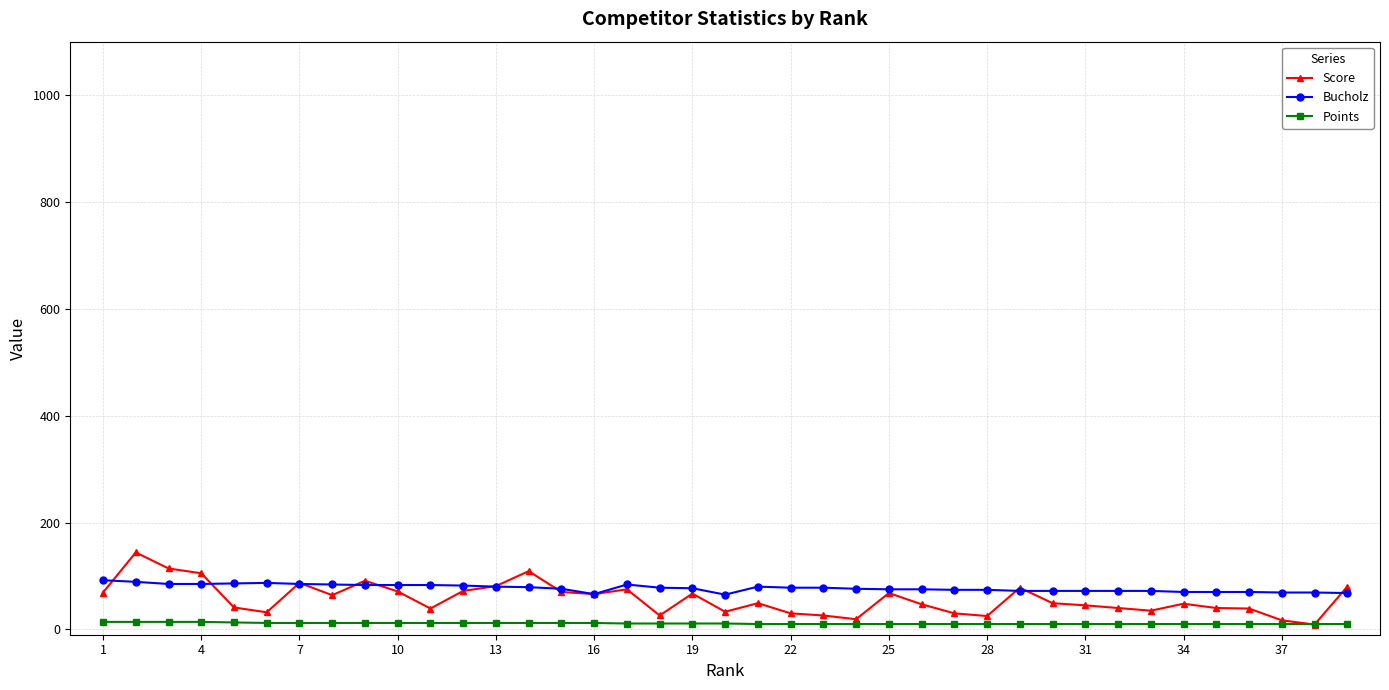

Rank the series by their maximum value, from highest to lowest.

Score, Bucholz, Points